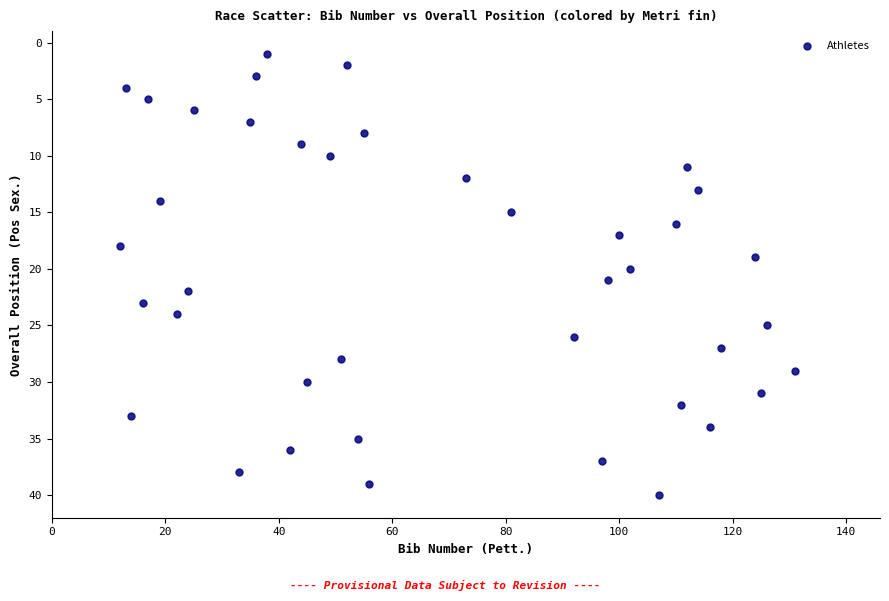

What is the range of Y values (max minus min)?

39